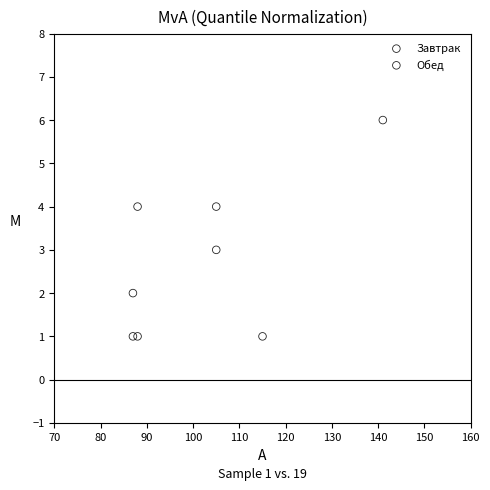

Which series has the largest Y range (max minus min)?

Завтрак